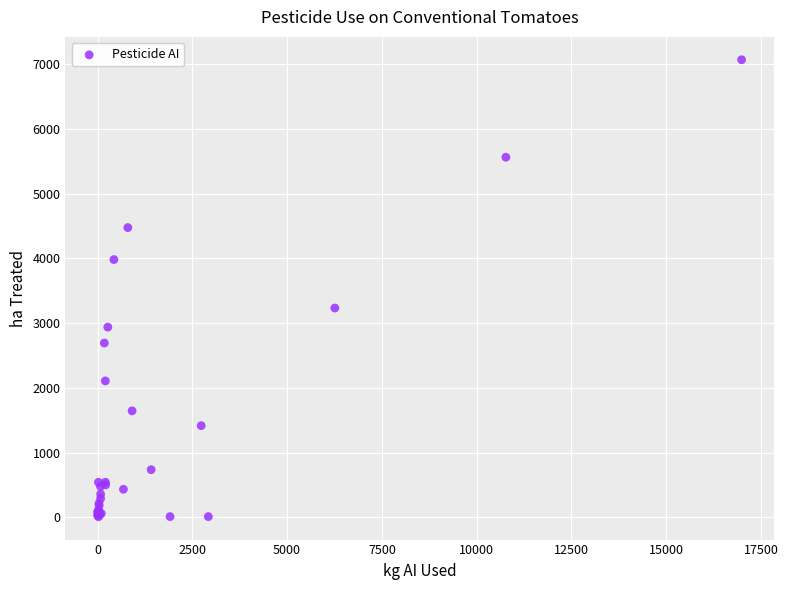

What Y value in the scatter plot is closest to 3539?

3233.3